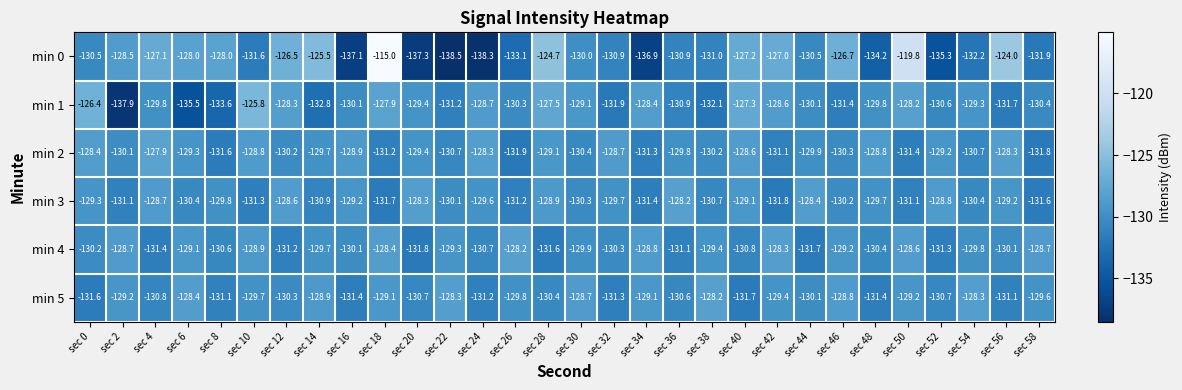

Count the number of data series in this chart.

6